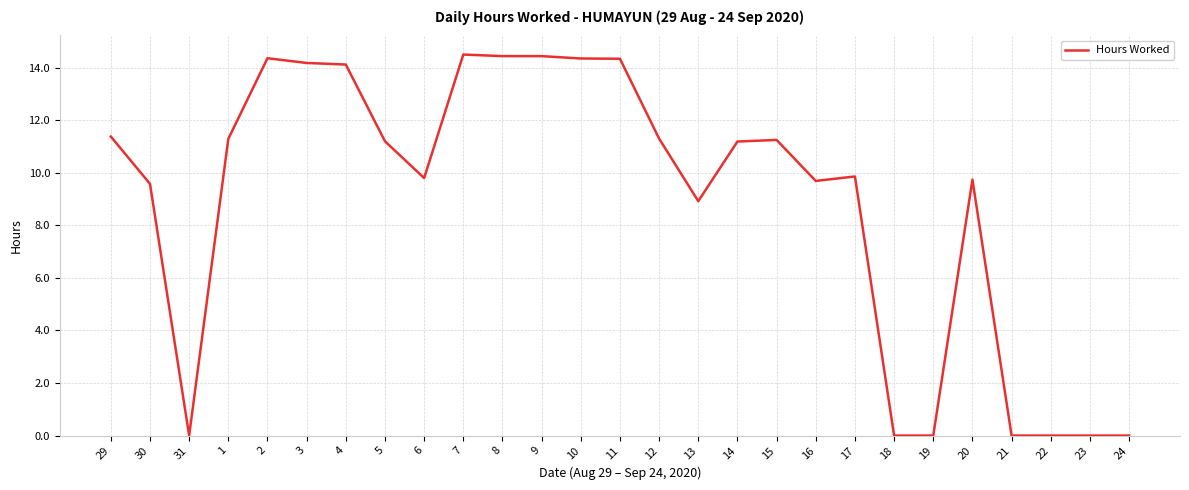

How many distinct data groups are displayed?

1